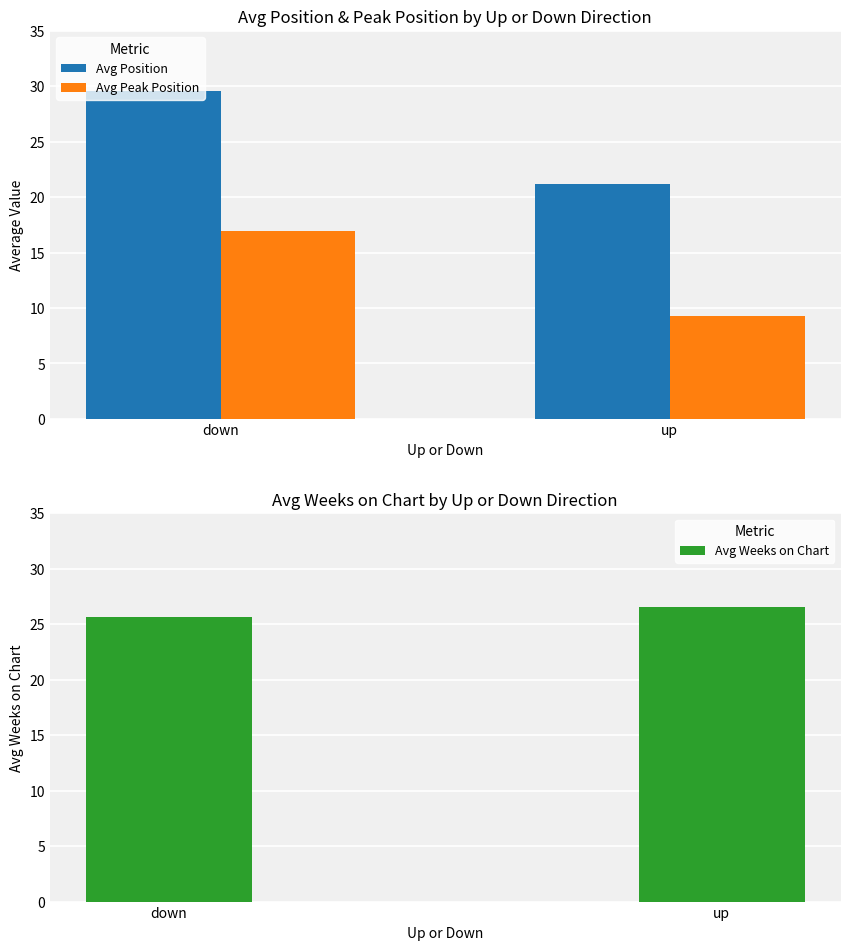

What is the total value across all series at down?

72.2